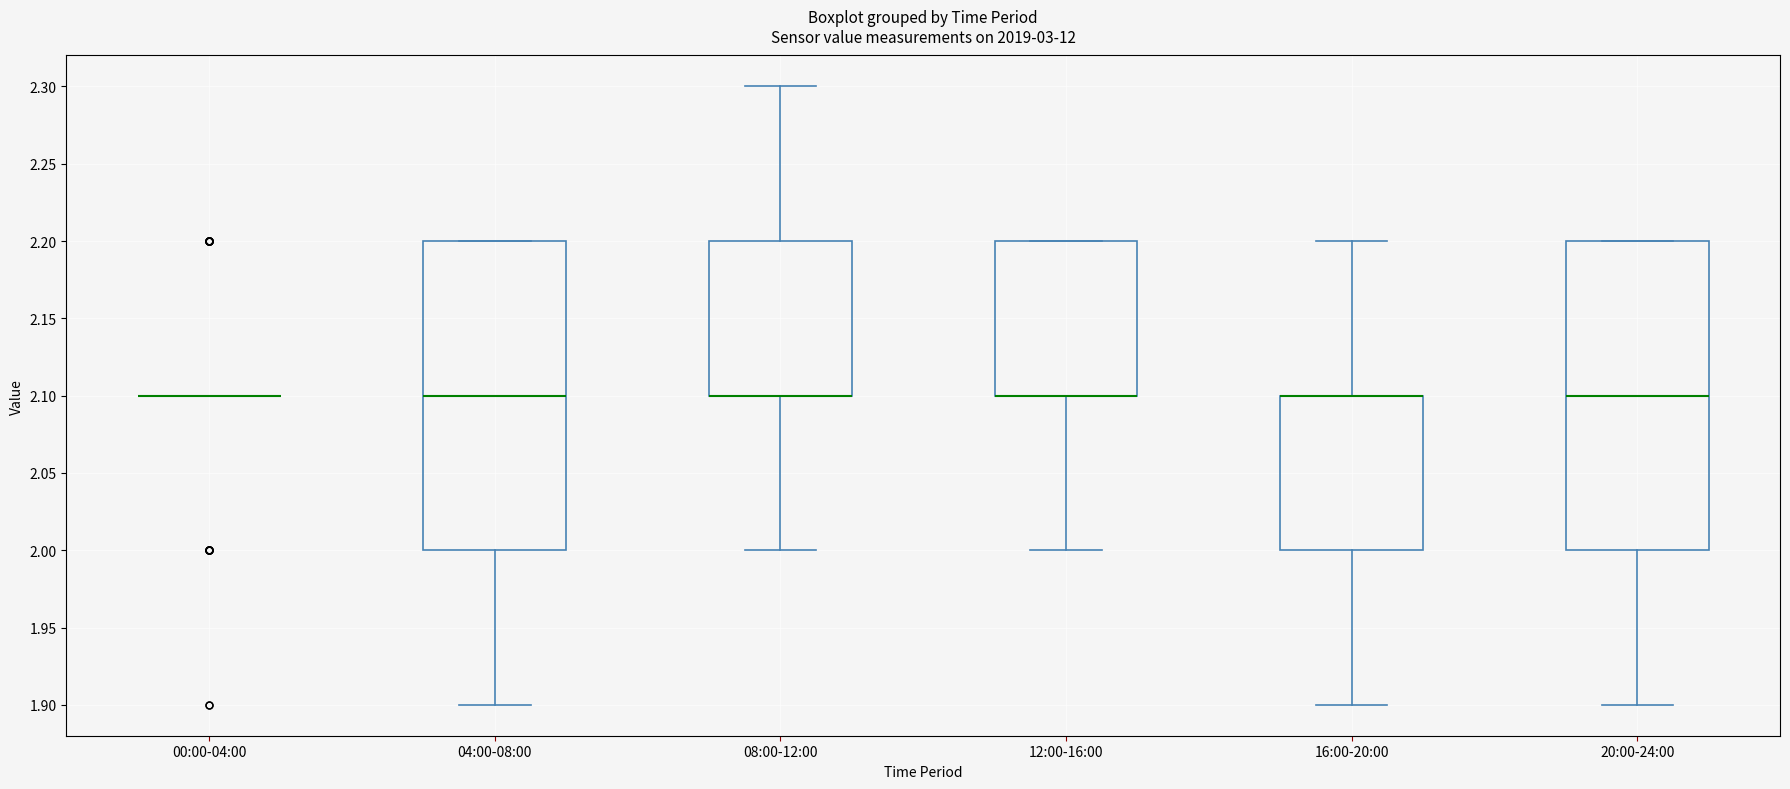

Where does the upper whisker of the box for 16:00-20:00 end on the y-axis? The values are not printed on the chart, so give them approximately, as read against the axis.

2.2